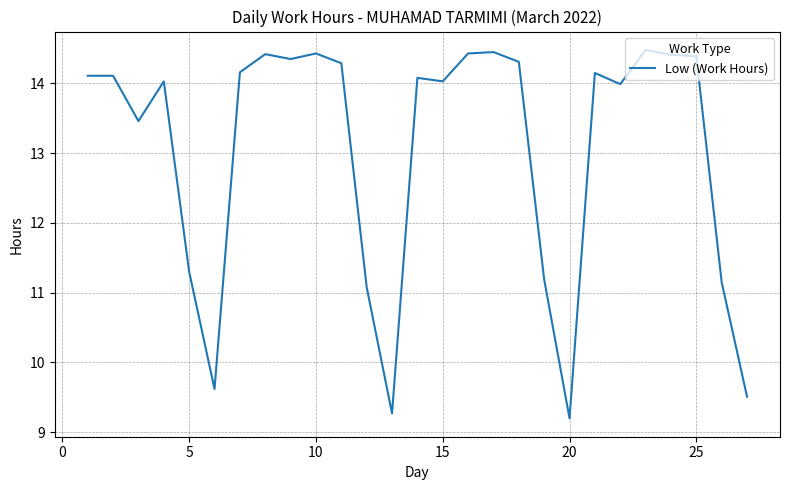

True or false: the data has more than 0 interior local peaks.

True